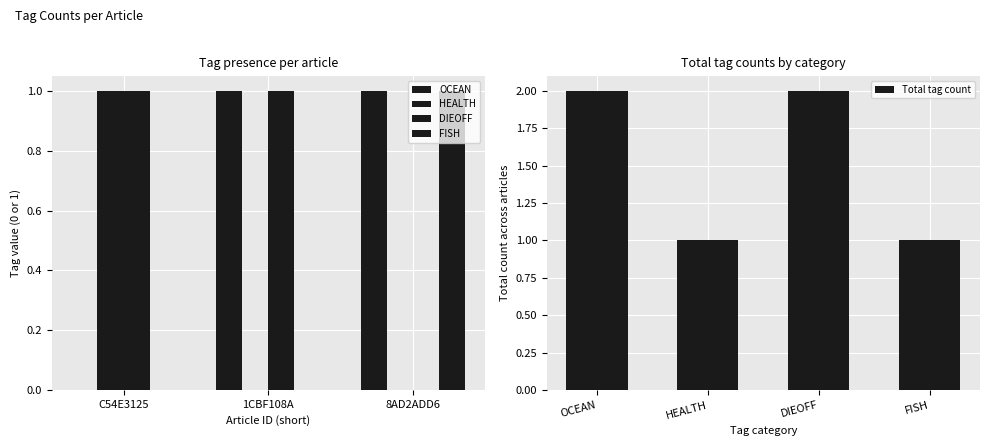

Which series has the largest total across all categories?

OCEAN